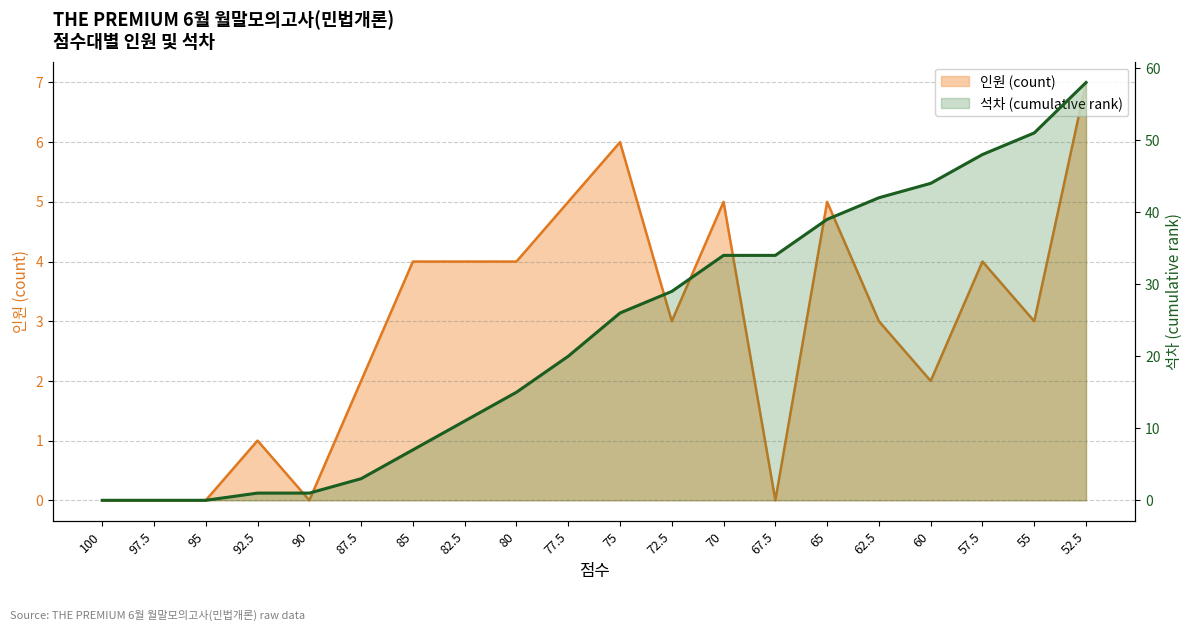

How many data points in 석차 (cumulative rank) are above 26?

9